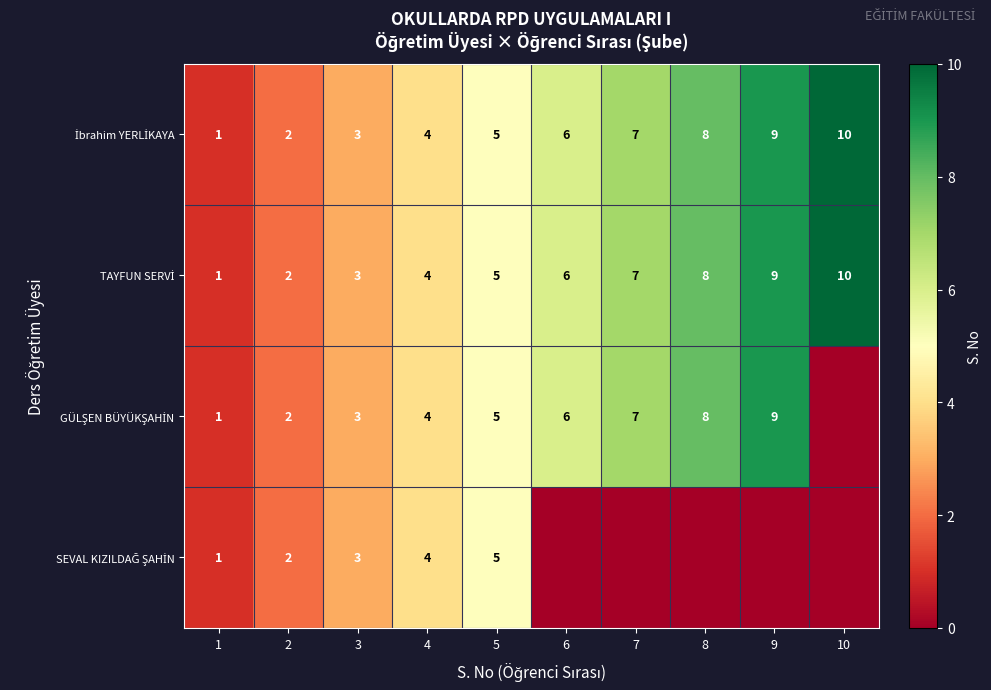

True or false: TAYFUN SERVİ has a value of 3 at 8.

False